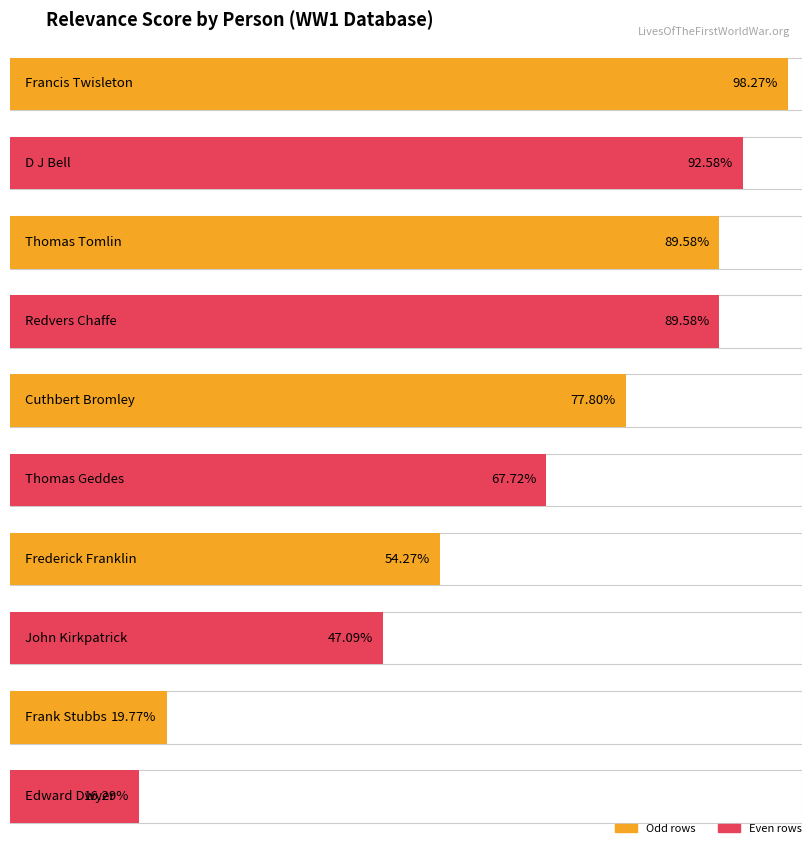

Rank the categories by value from lowest to highest.

Edward Dwyer, Frank Stubbs, John Kirkpatrick, Frederick Franklin, Thomas Geddes, Cuthbert Bromley, Thomas Tomlin, Redvers Chaffe, D J Bell, Francis Twisleton